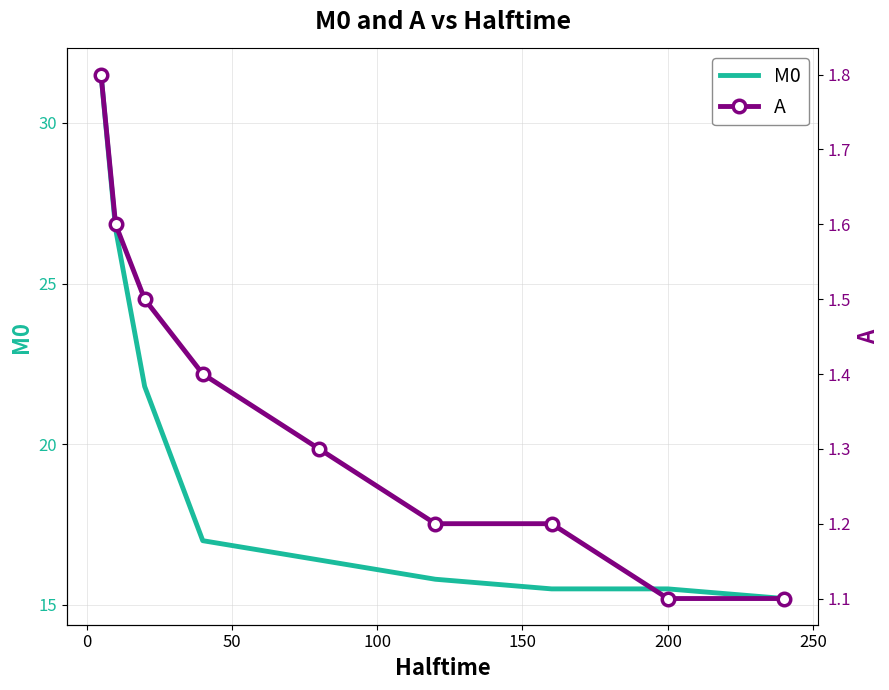

What is the minimum value shown in the chart?

1.1